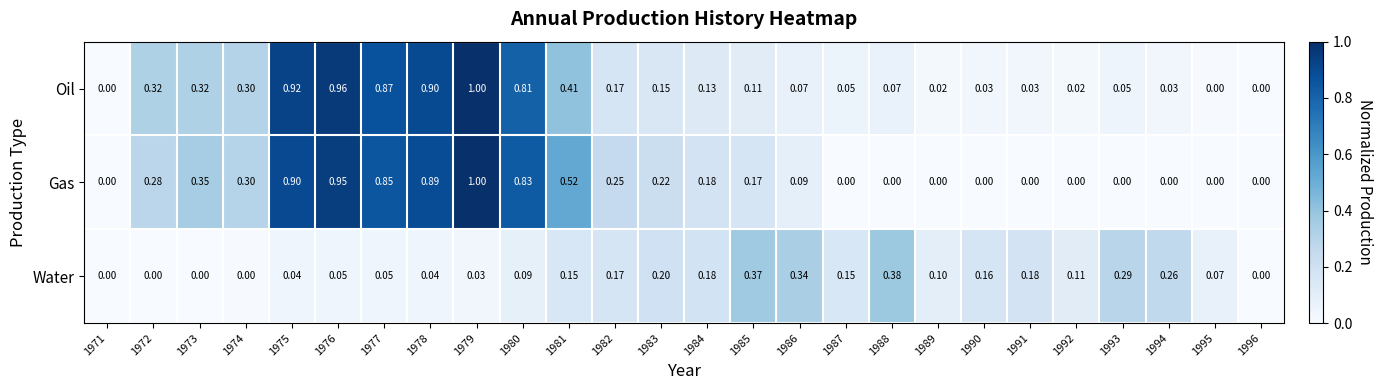

Between 1980 and 1995, which series saw the biggest shift?

Gas